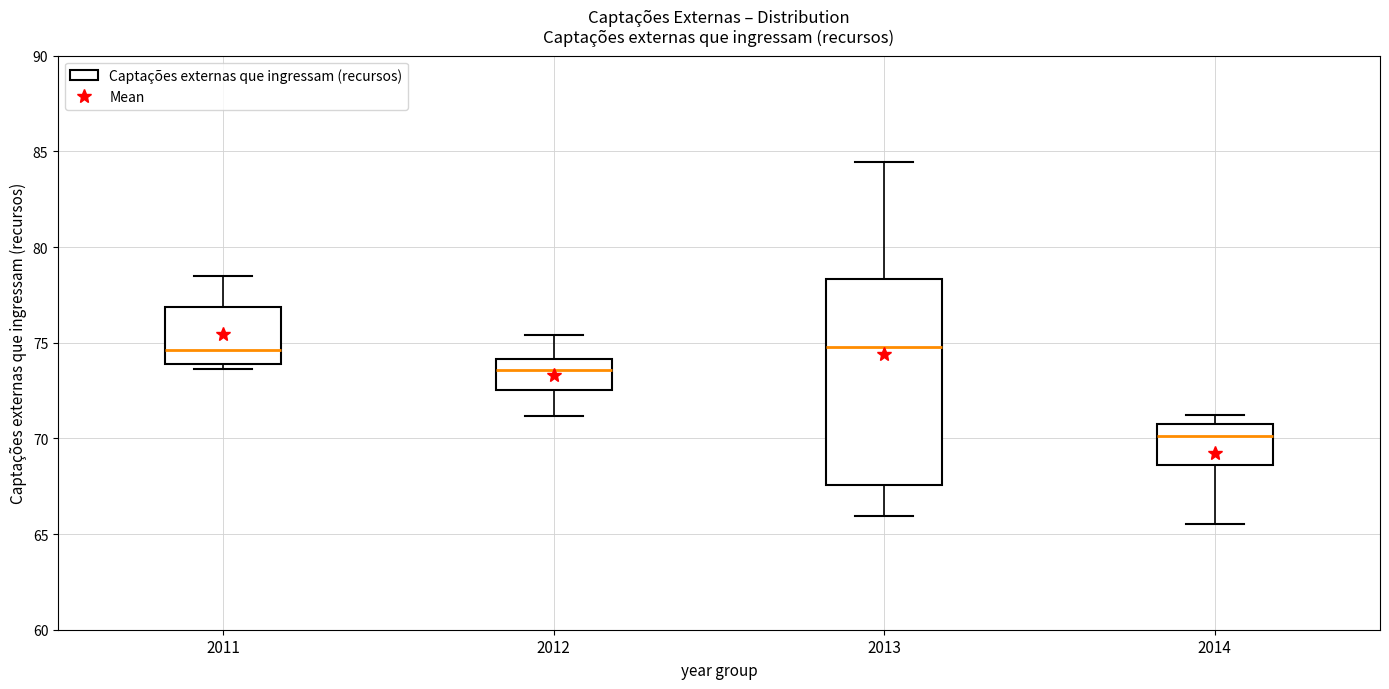

Where does the upper whisker of the box at x = 2013 end on the y-axis? The values are not printed on the chart, so give them approximately, as read against the axis.

84.5